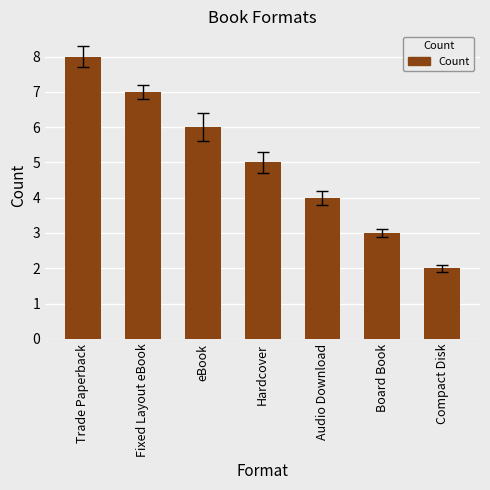

What is the ratio of the value at eBook to the value at Compact Disk?

3.0